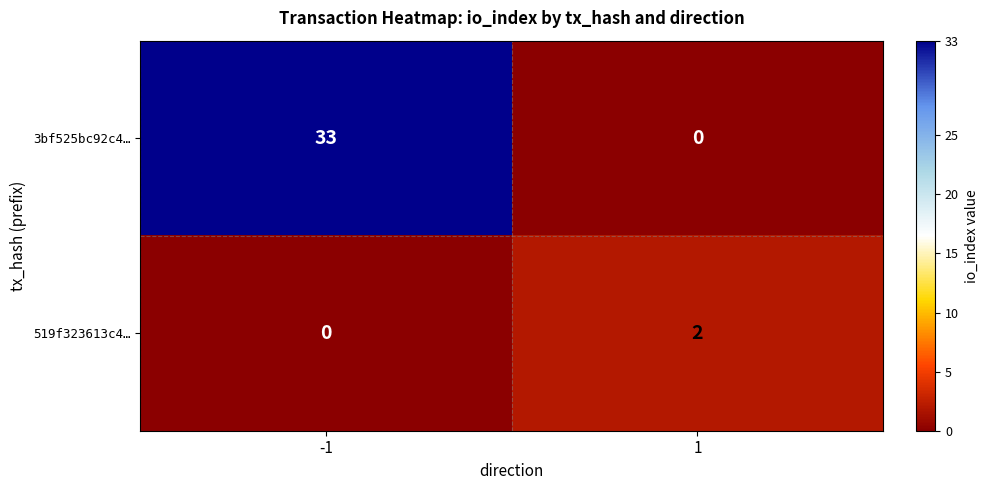

Read the 3bf525bc92c4… value at -1, to the nearest 5.

35